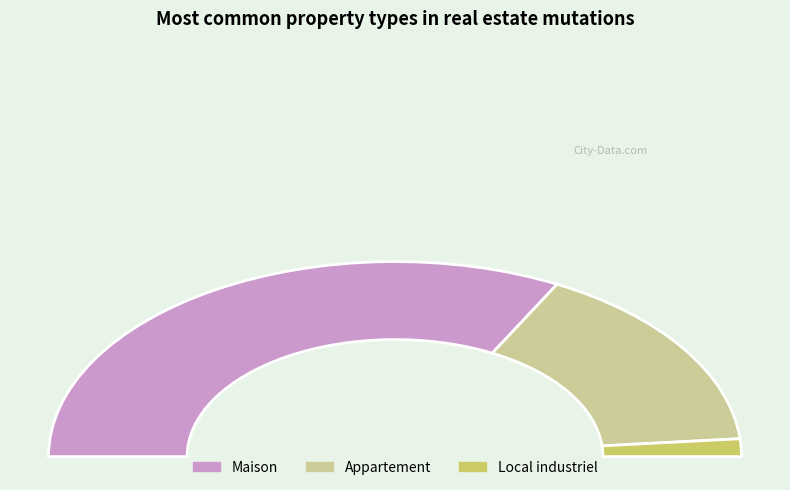

What is the total percentage of Appartement and Maison?

97.1%